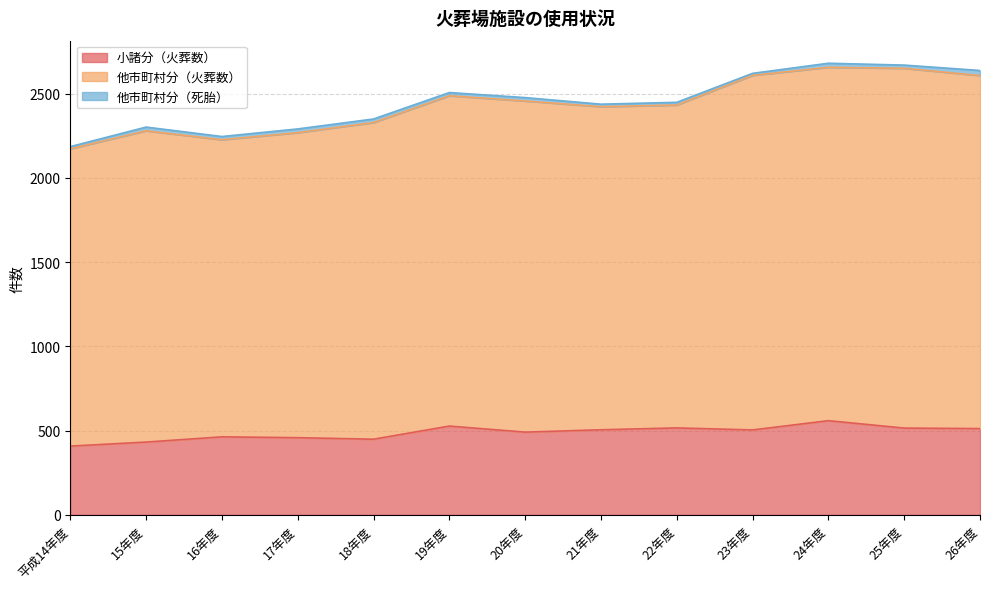

Which series has the largest total across all categories?

他市町村分（火葬数）